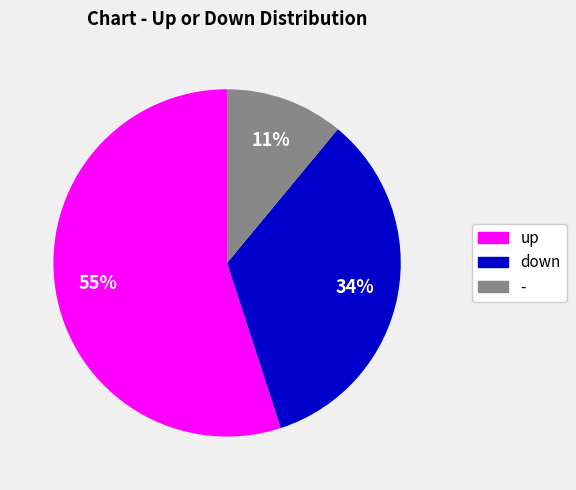

Is it true that up is 45% of the pie?

False